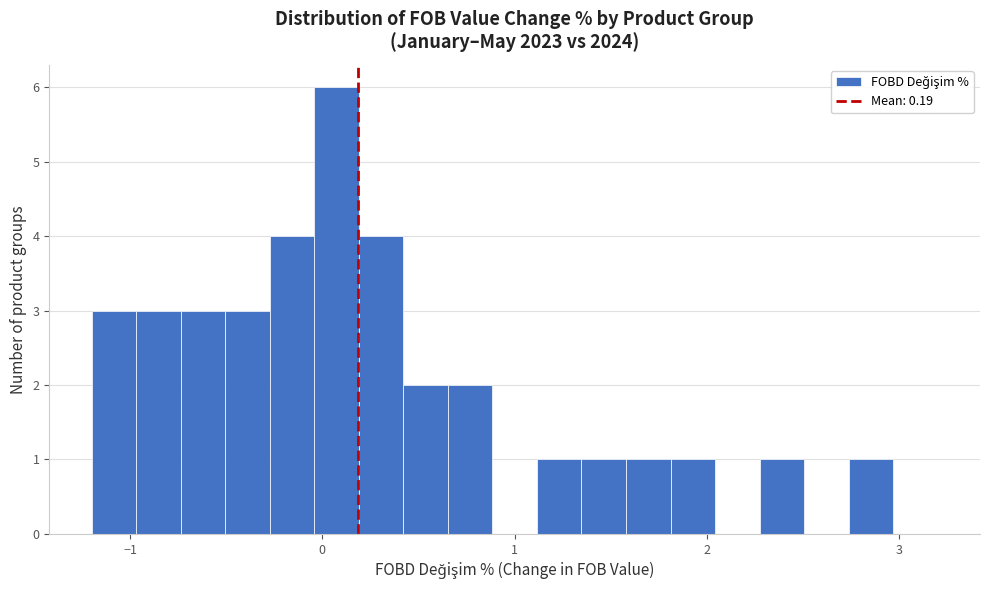

Read against the x-axis, roughly where is the centre of the tallest bar?

0.1